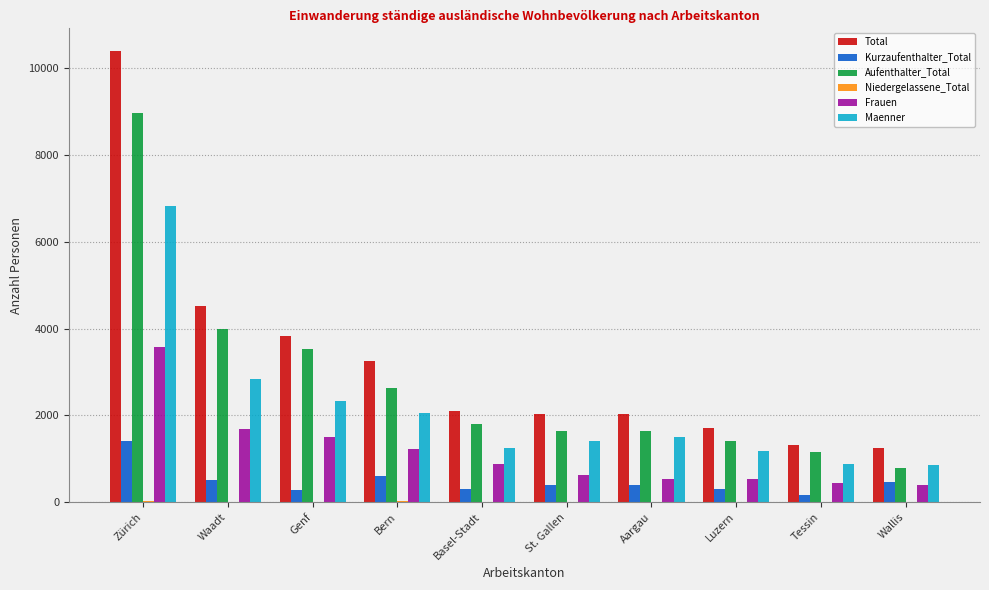

Which series has the largest total across all categories?

Total